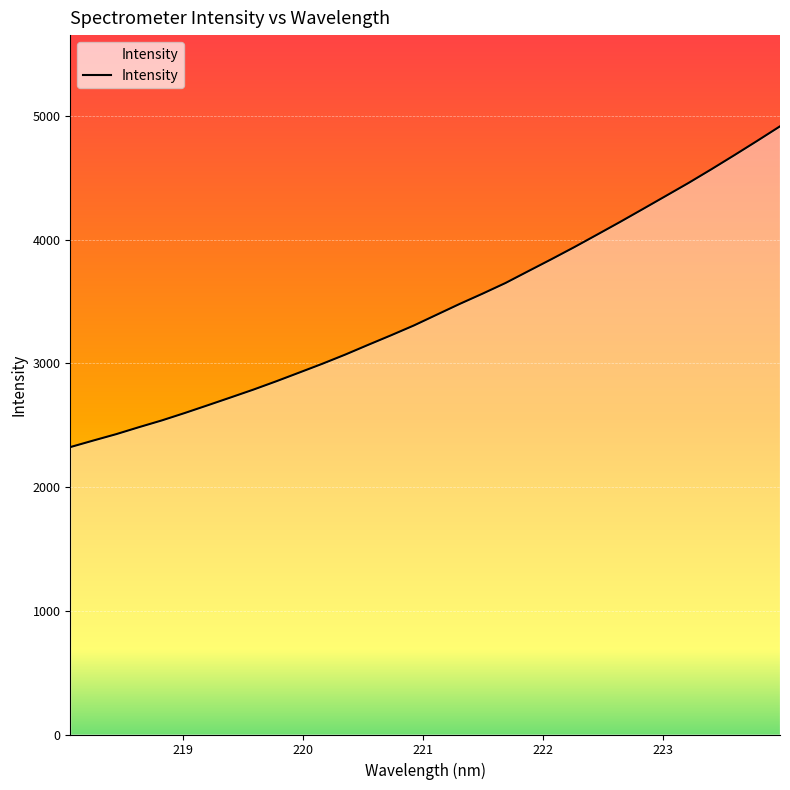

The chart shows a value of 7308.3 at 223.2172. True or false?

False